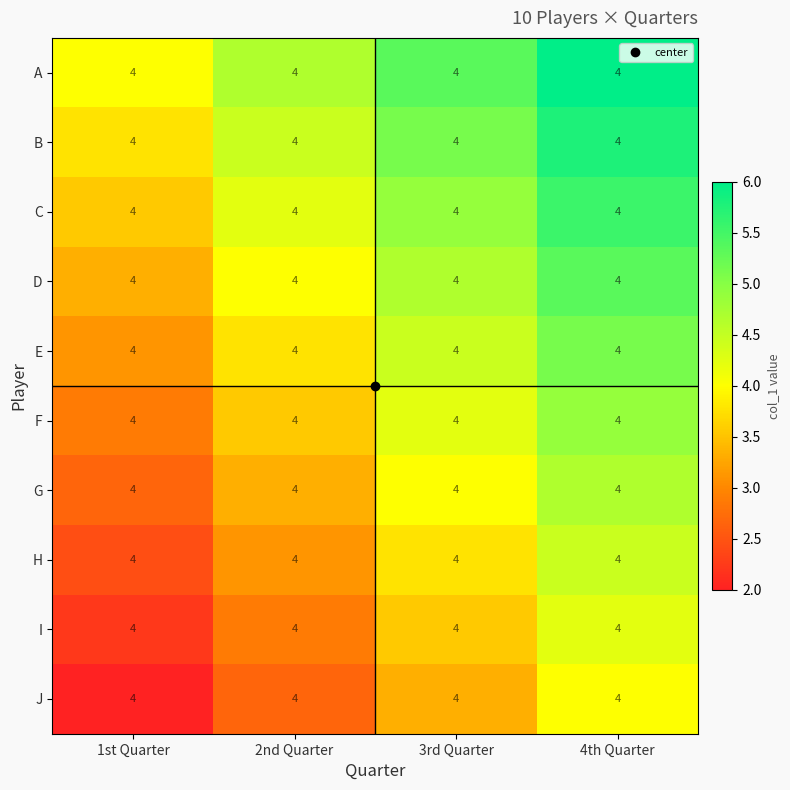

Which category has the highest value across all series?

4th Quarter